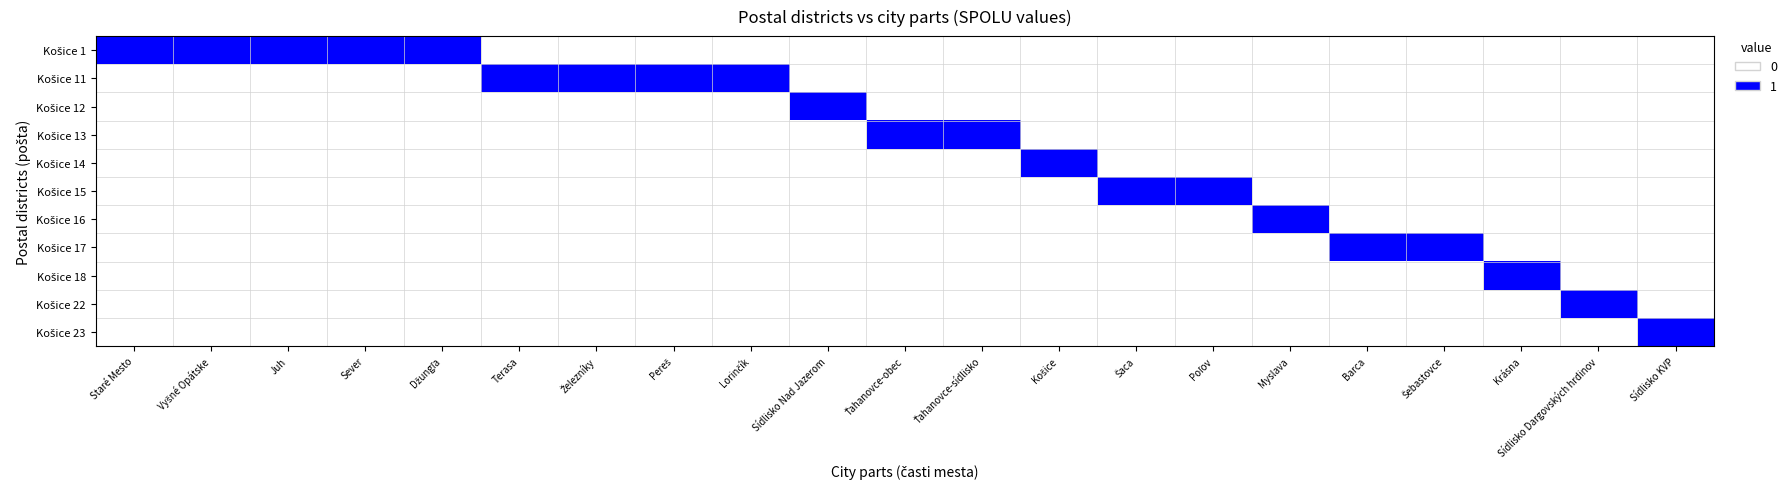

What is the spread (max minus min) of values at Ťahanovce-obec?

1